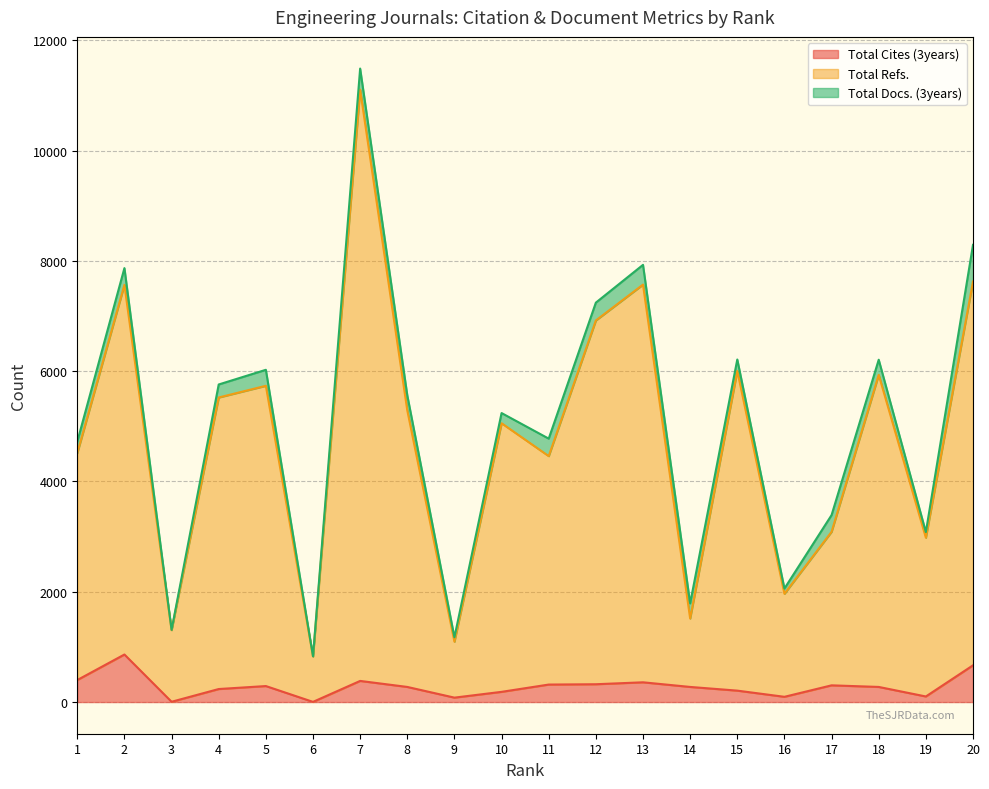

What is the value of the Total Refs. point at the 10th from the left?

5055